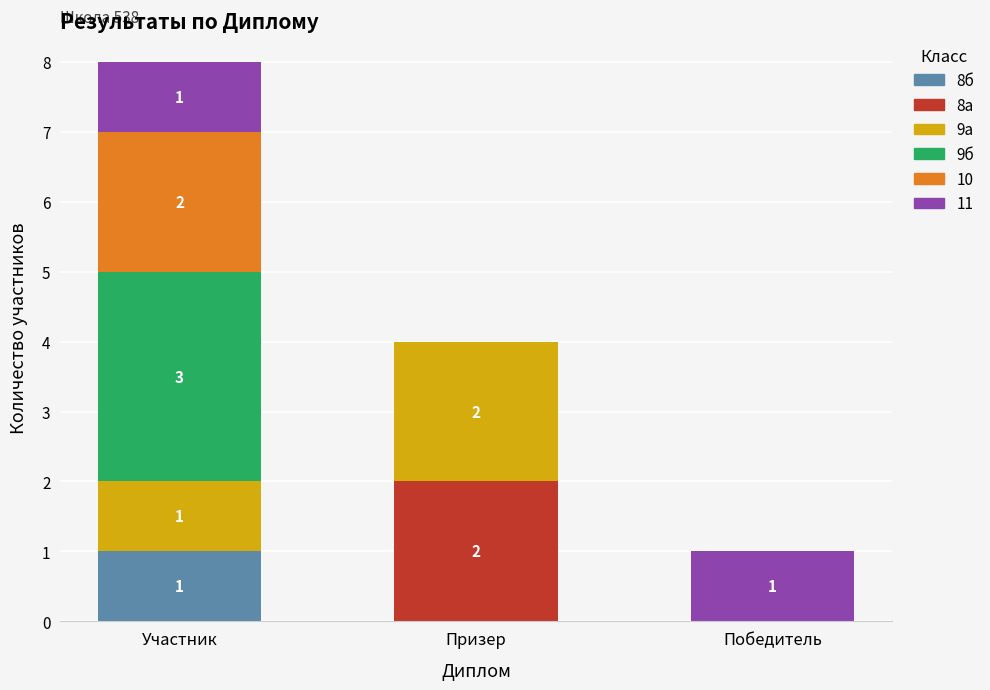

At which category is the sum across all series the highest?

Участник